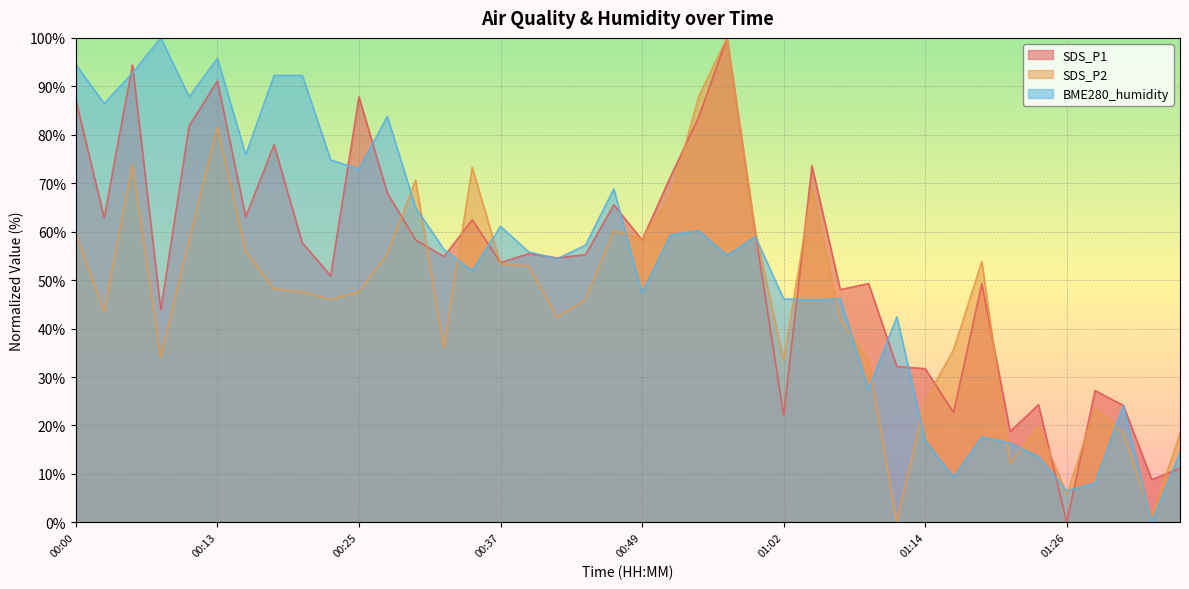

Which series ends up on top after the final intersection of SDS_P2 and SDS_P1?

SDS_P2